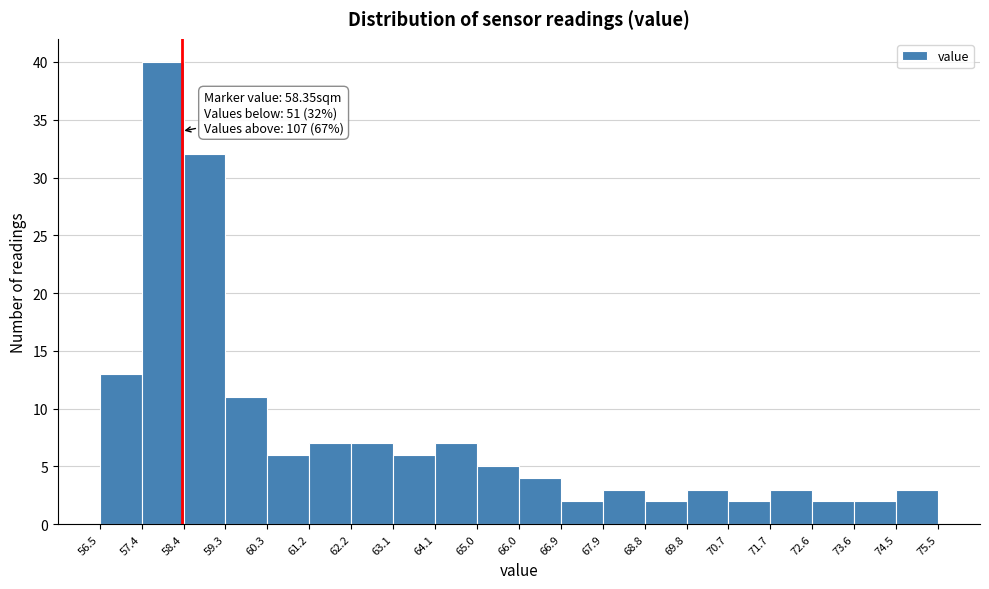

Which range on the x-axis has the tallest bar?

57.4 to 58.4